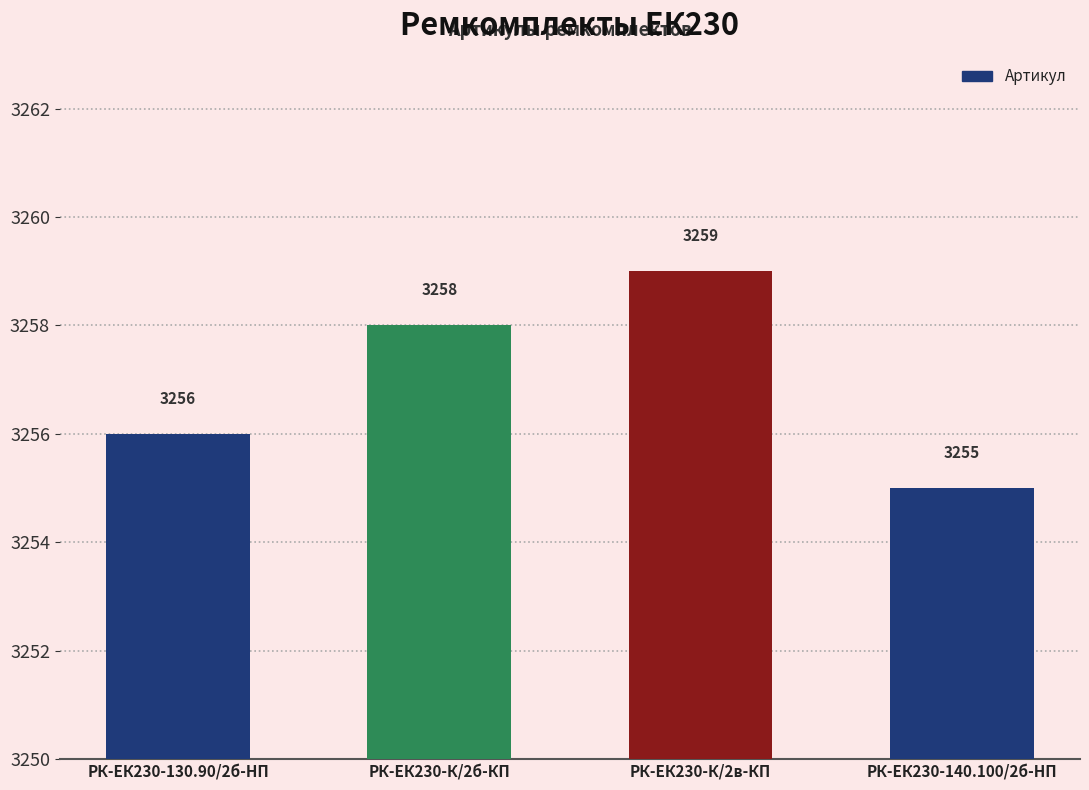

Count the number of categories in the chart.

4